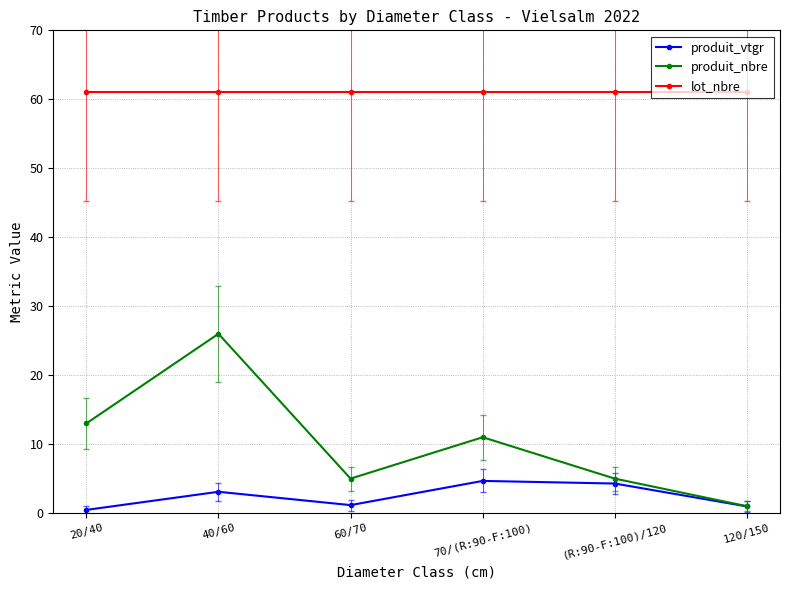

List the series in order of their peak value, highest first.

lot_nbre, produit_nbre, produit_vtgr